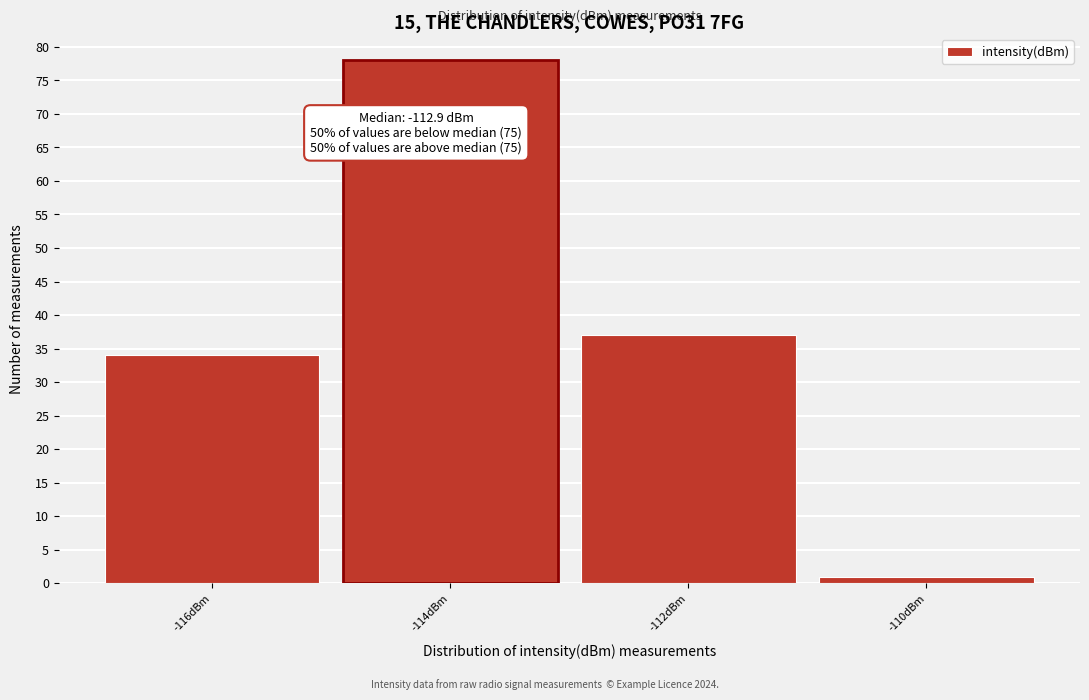

Reading left to right, list all the values displayed in this chart.

34	78	37	1